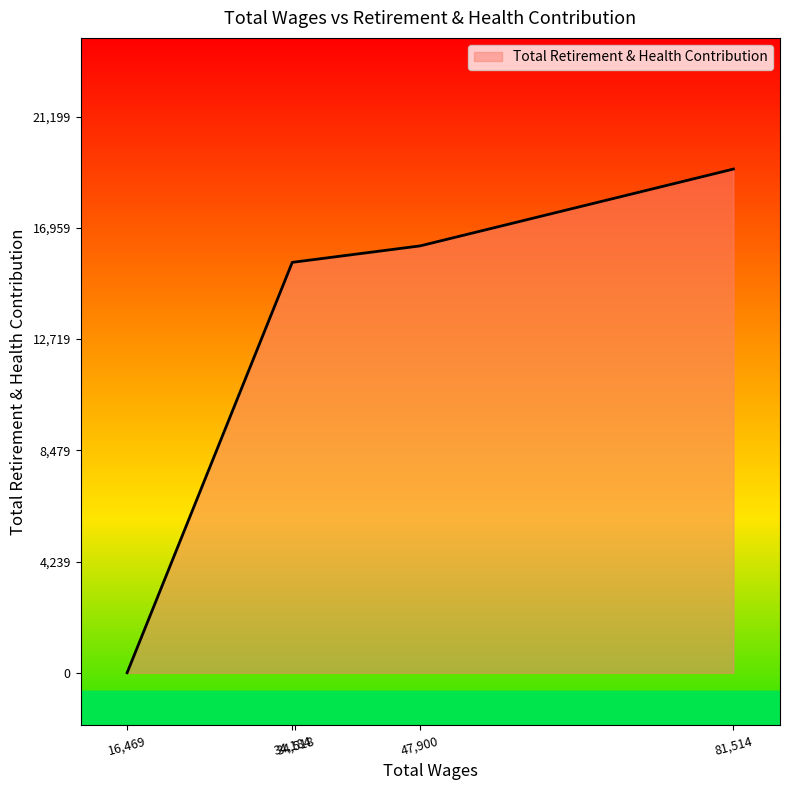

True or false: there are more than 2 points higher than both neighbors.

False